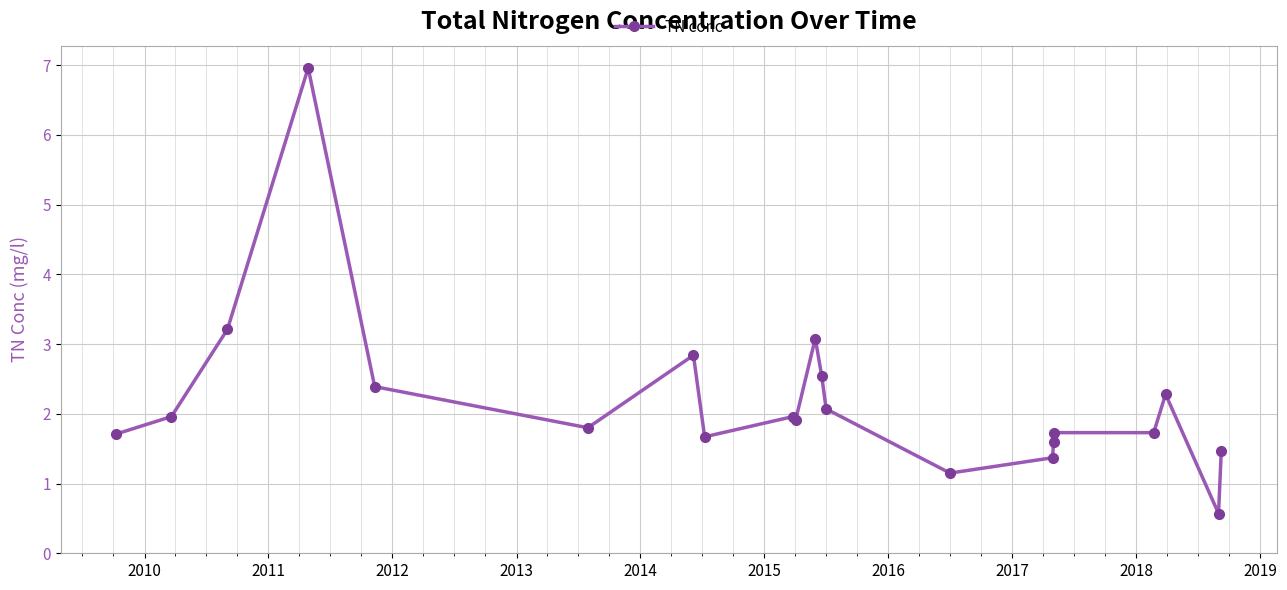

What is the greatest value displayed?

7.0